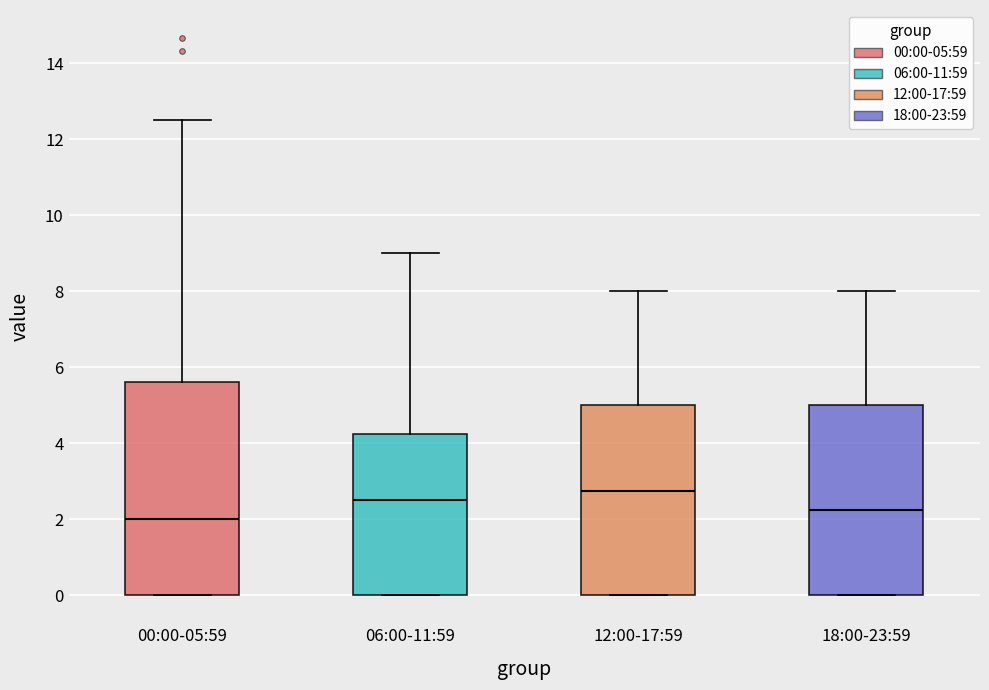

Where is the lower edge of the box for 00:00-05:59 on the y-axis? The values are not printed on the chart, so give them approximately, as read against the axis.

0.0